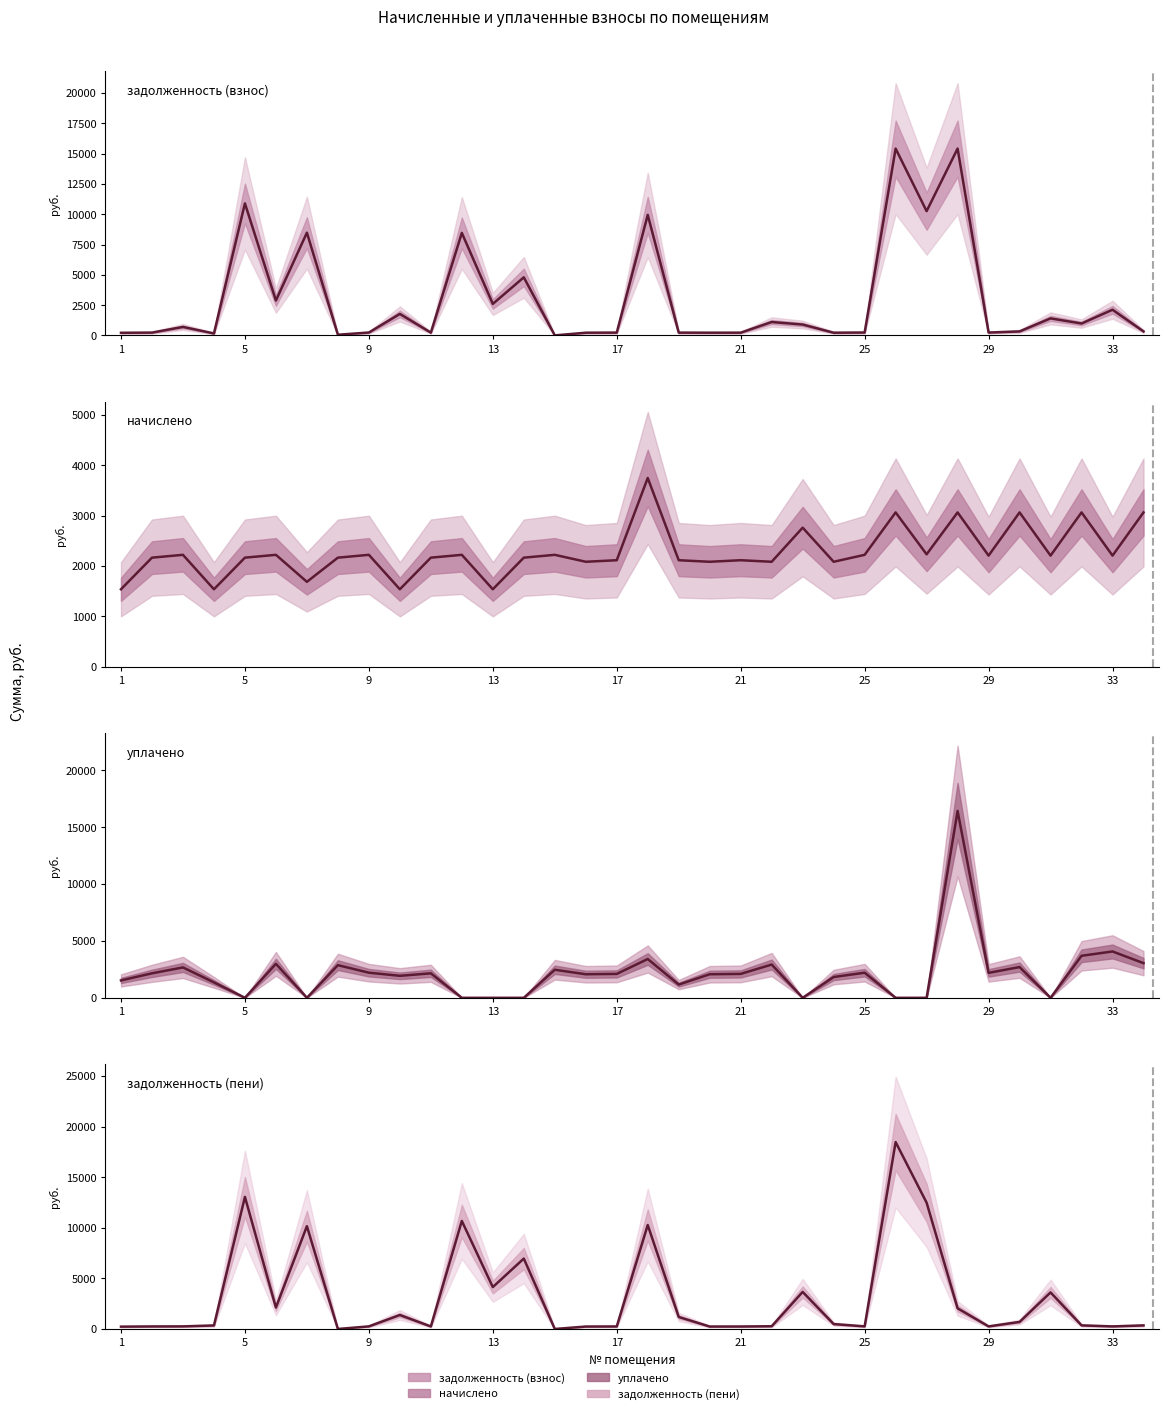

The задолженность (пени) series shows 4725.7 at 26. True or false?

False